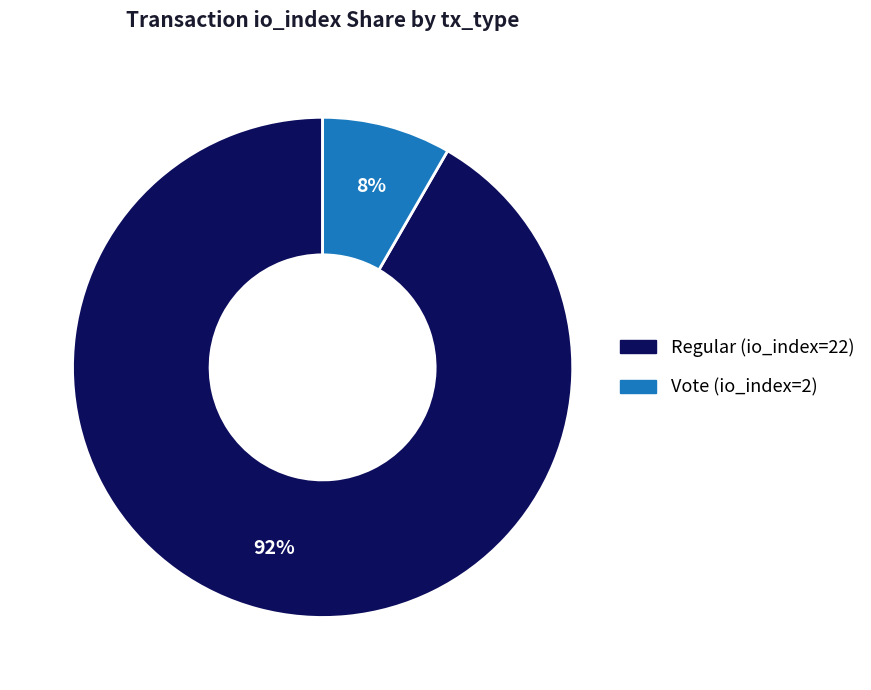

To the nearest percent, what is the combined percentage of Vote (io_index=2) and Regular (io_index=22)?

100%